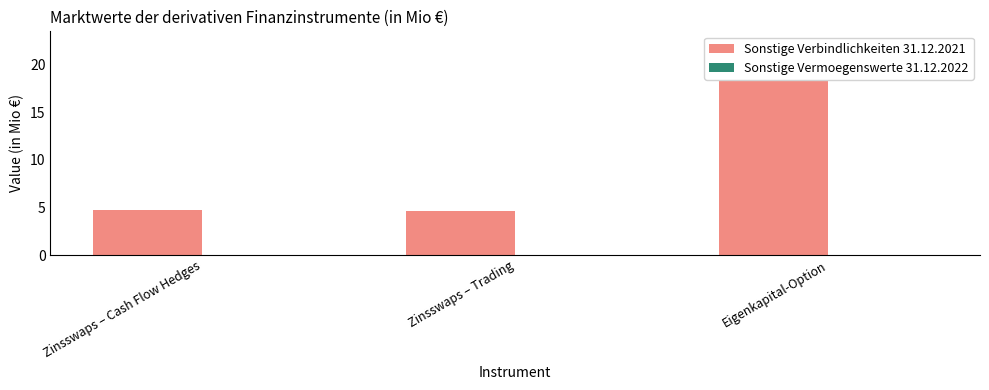

What is the minimum value for Sonstige Verbindlichkeiten 31.12.2021?

4.6